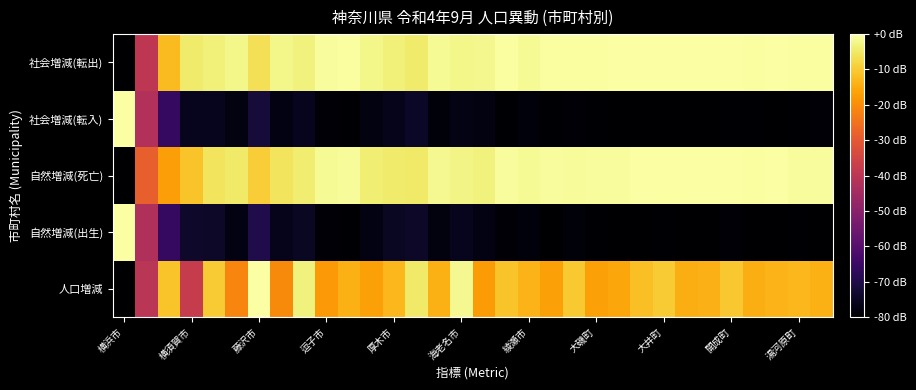

At which category does the chart reach its peak across all series?

藤沢市